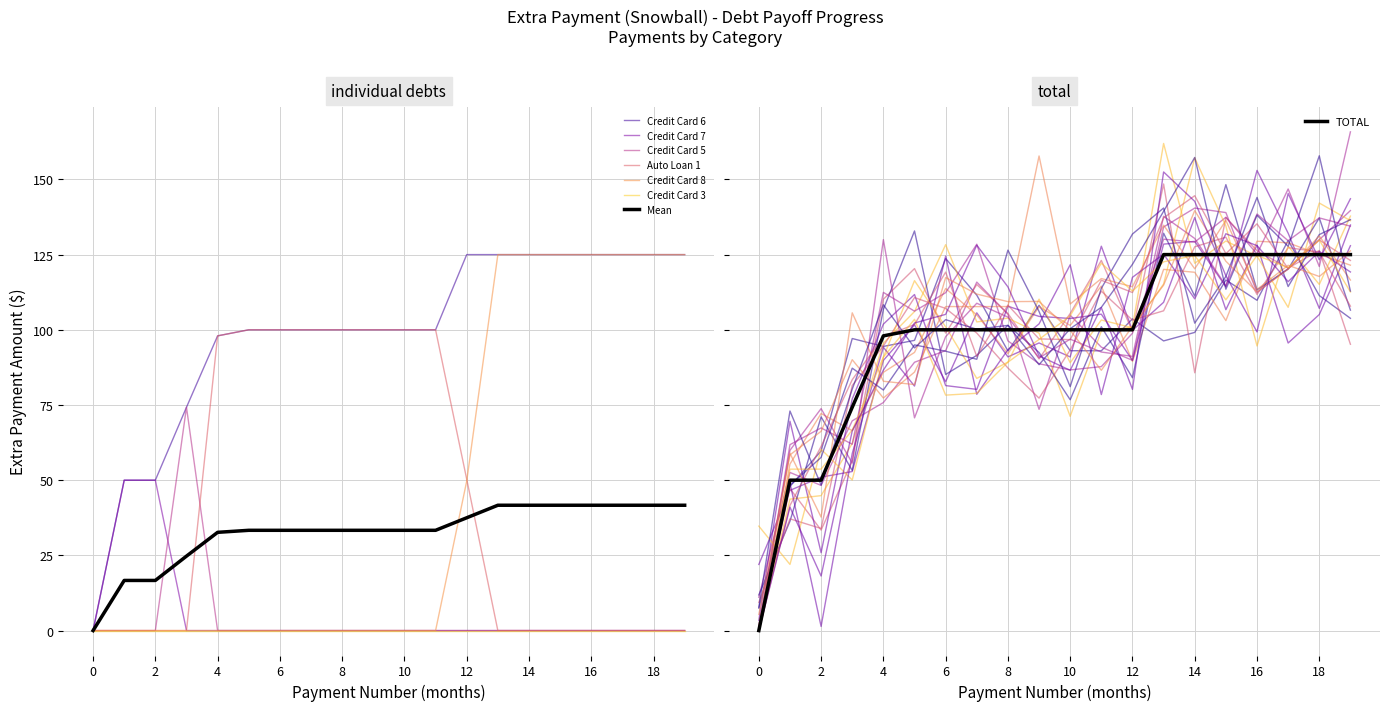

What is the maximum value for Credit Card 7?

50.0